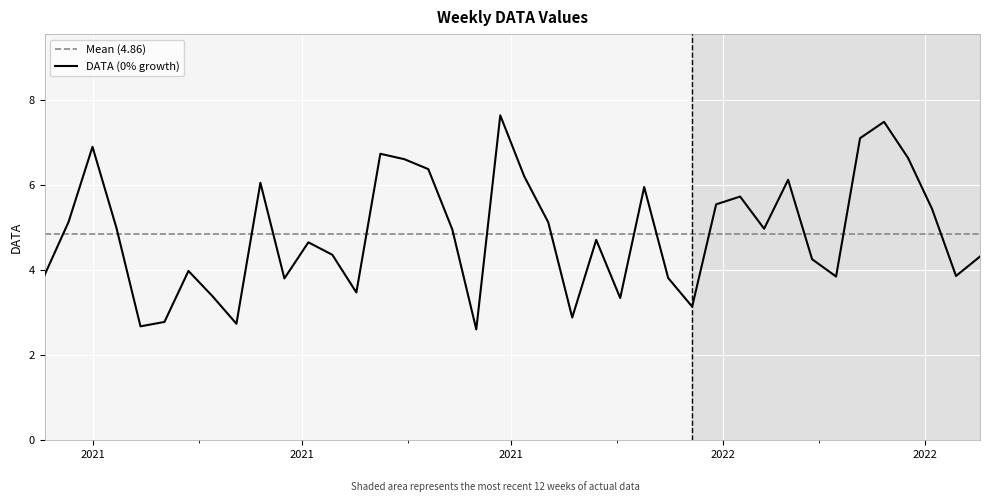

What is the average value?

4.9